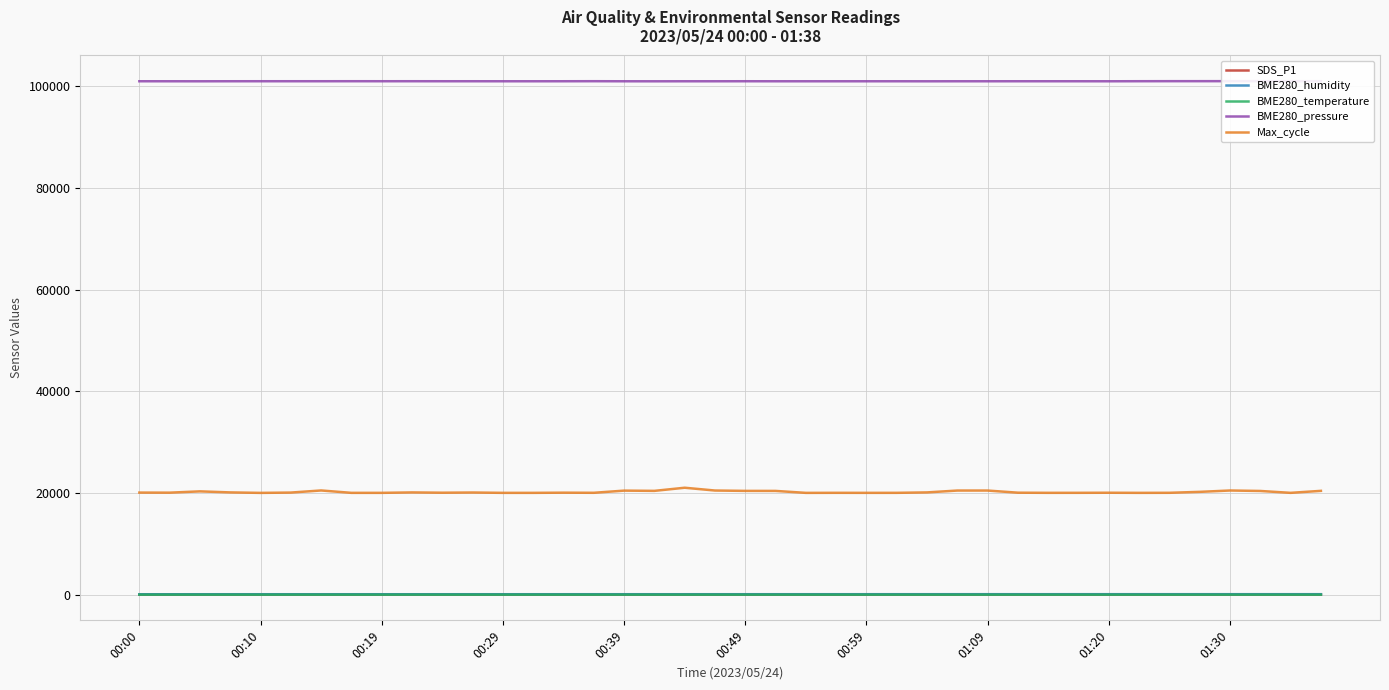

What is the lowest value of the BME280_pressure series?

101018.4